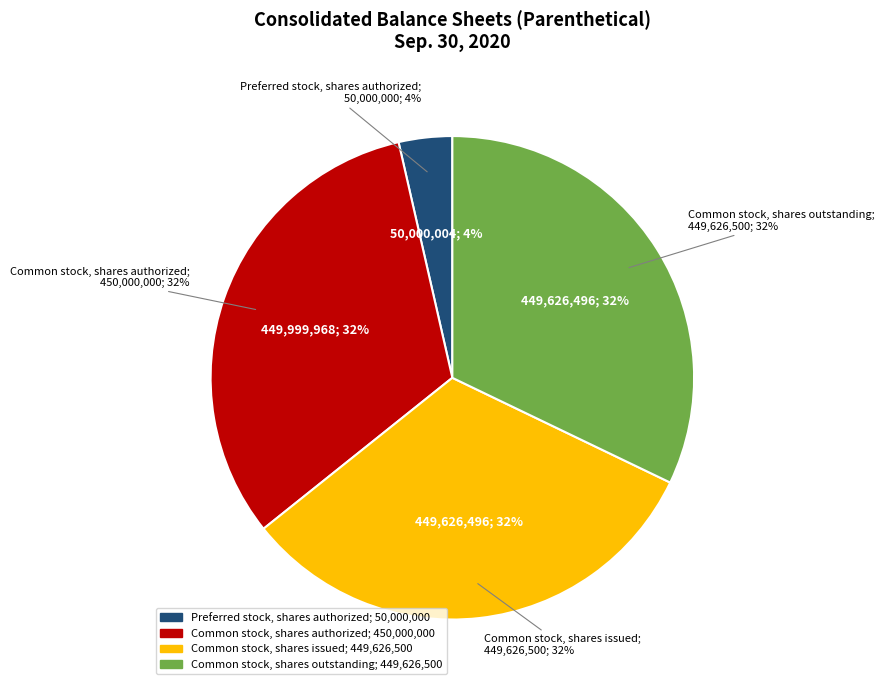

To the nearest percent, what percentage of the pie is Preferred stock, shares authorized?

4%